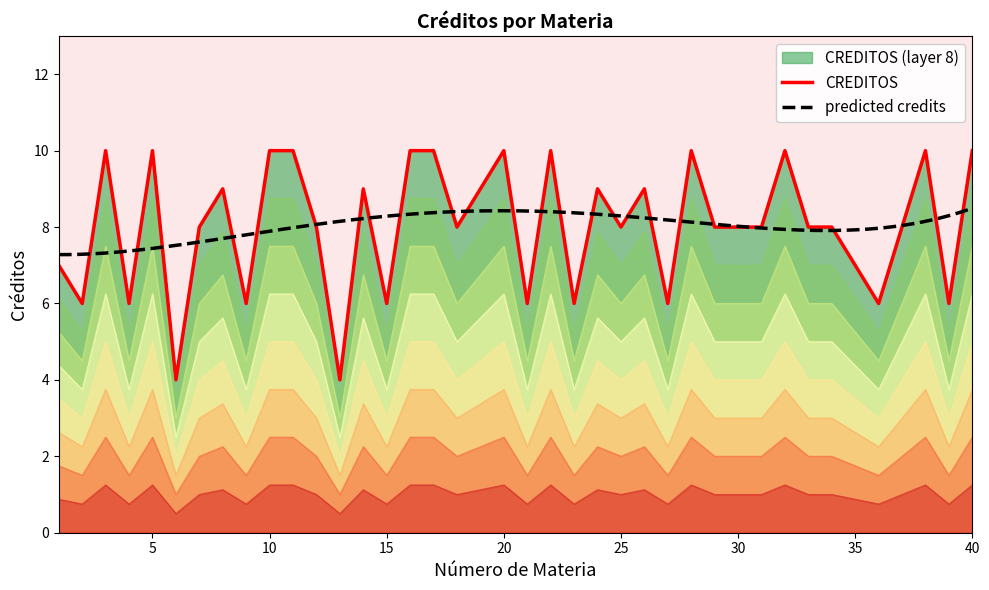

What is the highest value of the CREDITOS series?

10